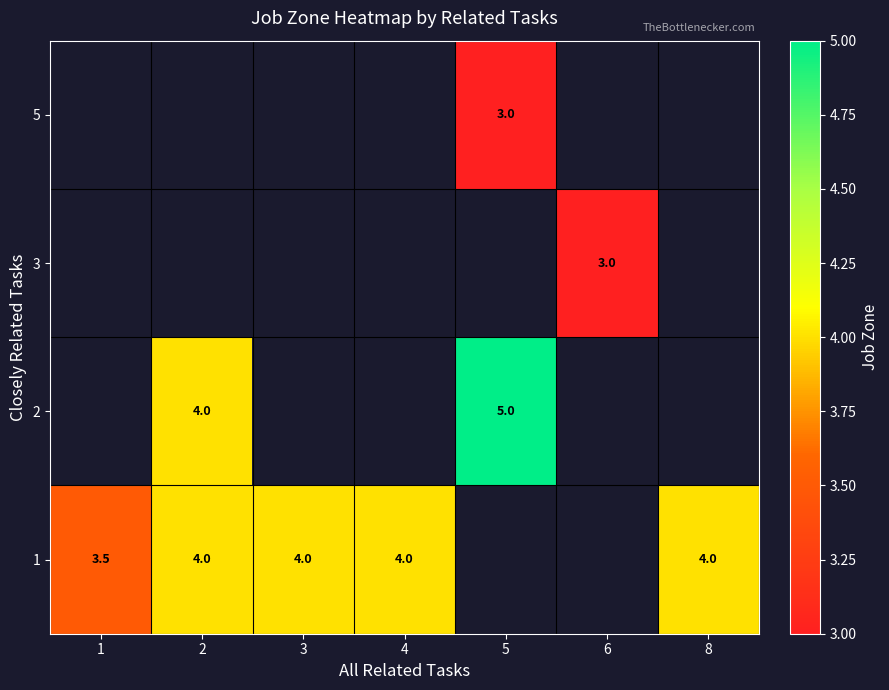

At which category does the chart reach its peak across all series?

5